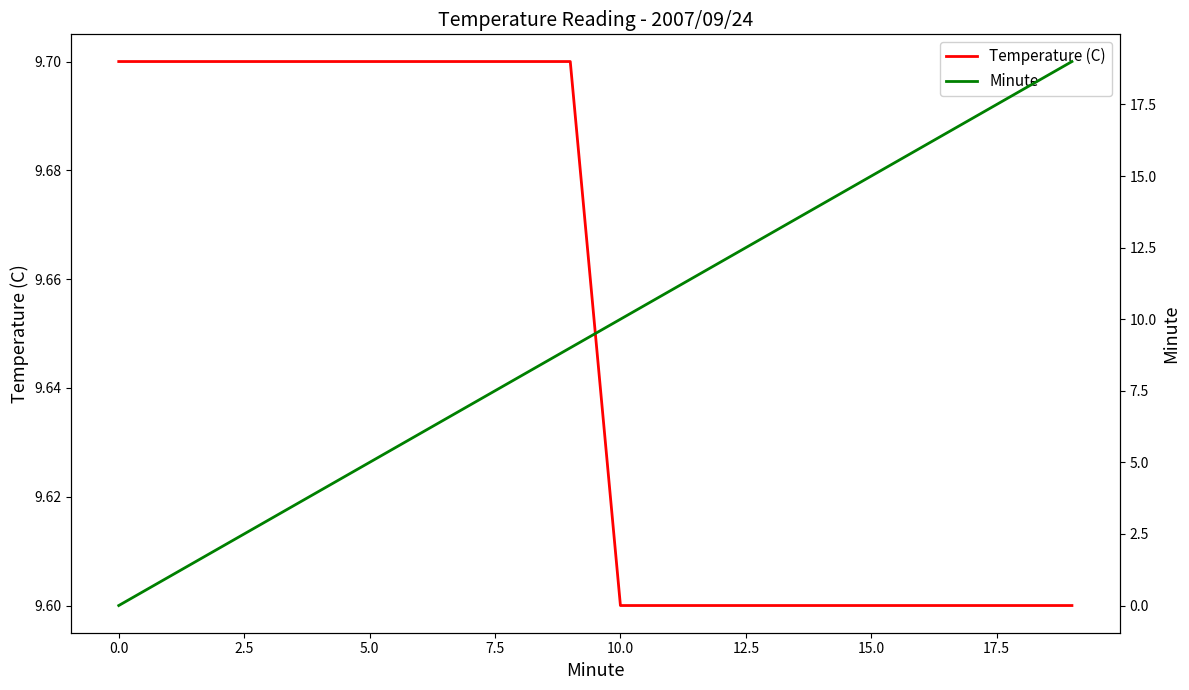

Reading right to left, list all the values displayed in this chart.

Temperature (C): 9.6	9.6	9.6	9.6	9.6	9.6	9.6	9.6	9.6	9.6	9.7	9.7	9.7	9.7	9.7	9.7	9.7	9.7	9.7	9.7
Minute: 19.0	18.0	17.0	16.0	15.0	14.0	13.0	12.0	11.0	10.0	9.0	8.0	7.0	6.0	5.0	4.0	3.0	2.0	1.0	0.0